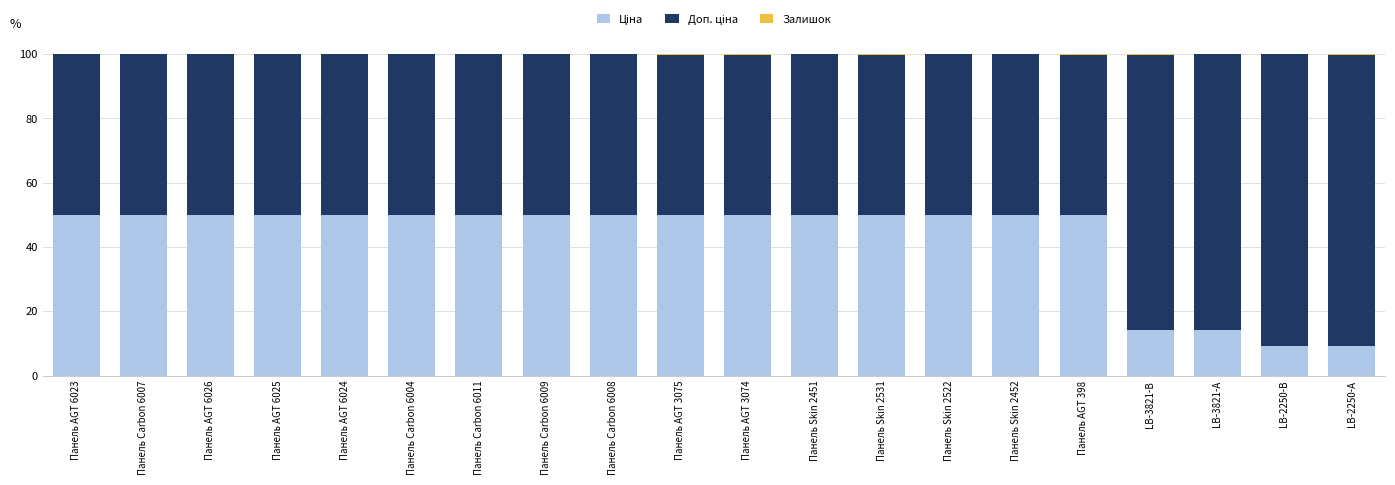

What is the total value across all series at Панель AGT 6023?

100.0